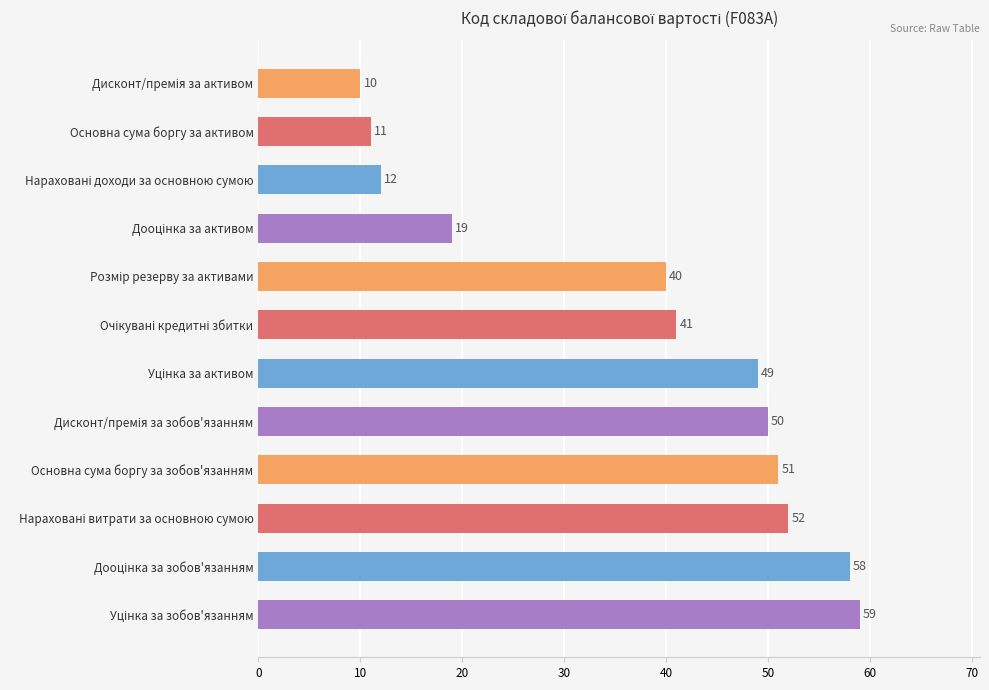

Is it true that the value at Основна сума боргу за зобов'язанням is 51?

True